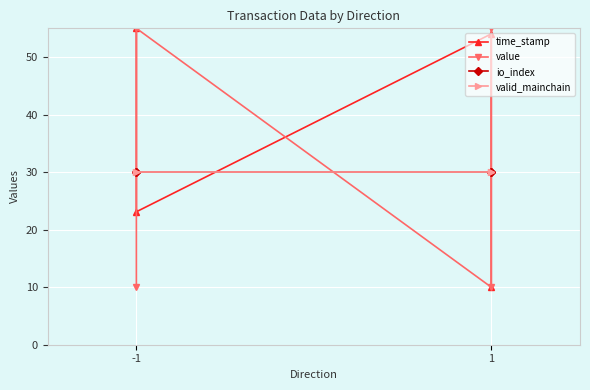

What is the spread (max minus min) of values at -1?

45.0